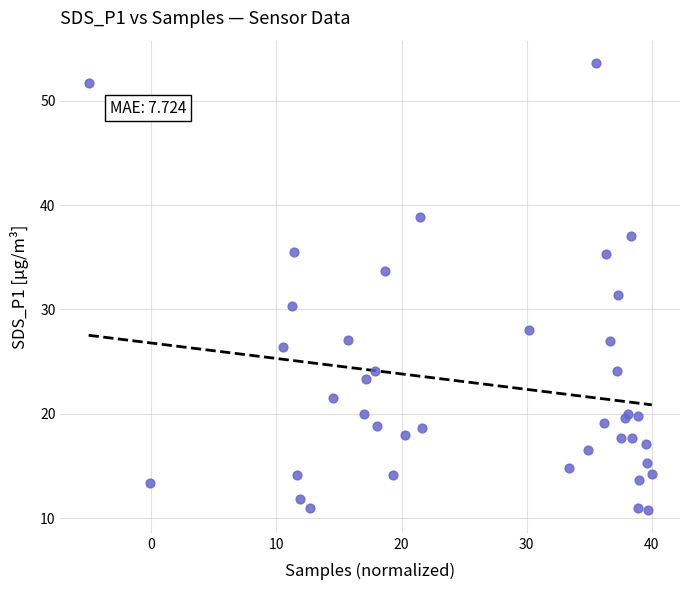

What Y value in the scatter plot is closest to 32?

31.4